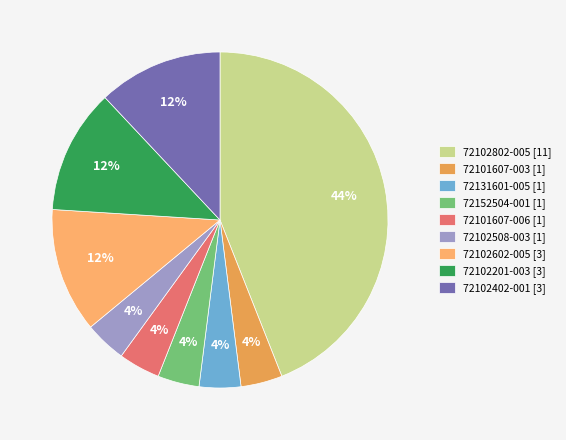

What percentage is NOT represented by 72102802-005?

56.0%